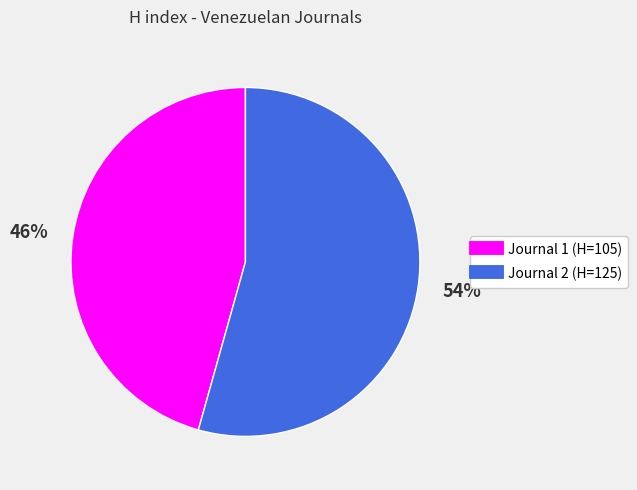

To the nearest percent, what is the average slice percentage?

50%